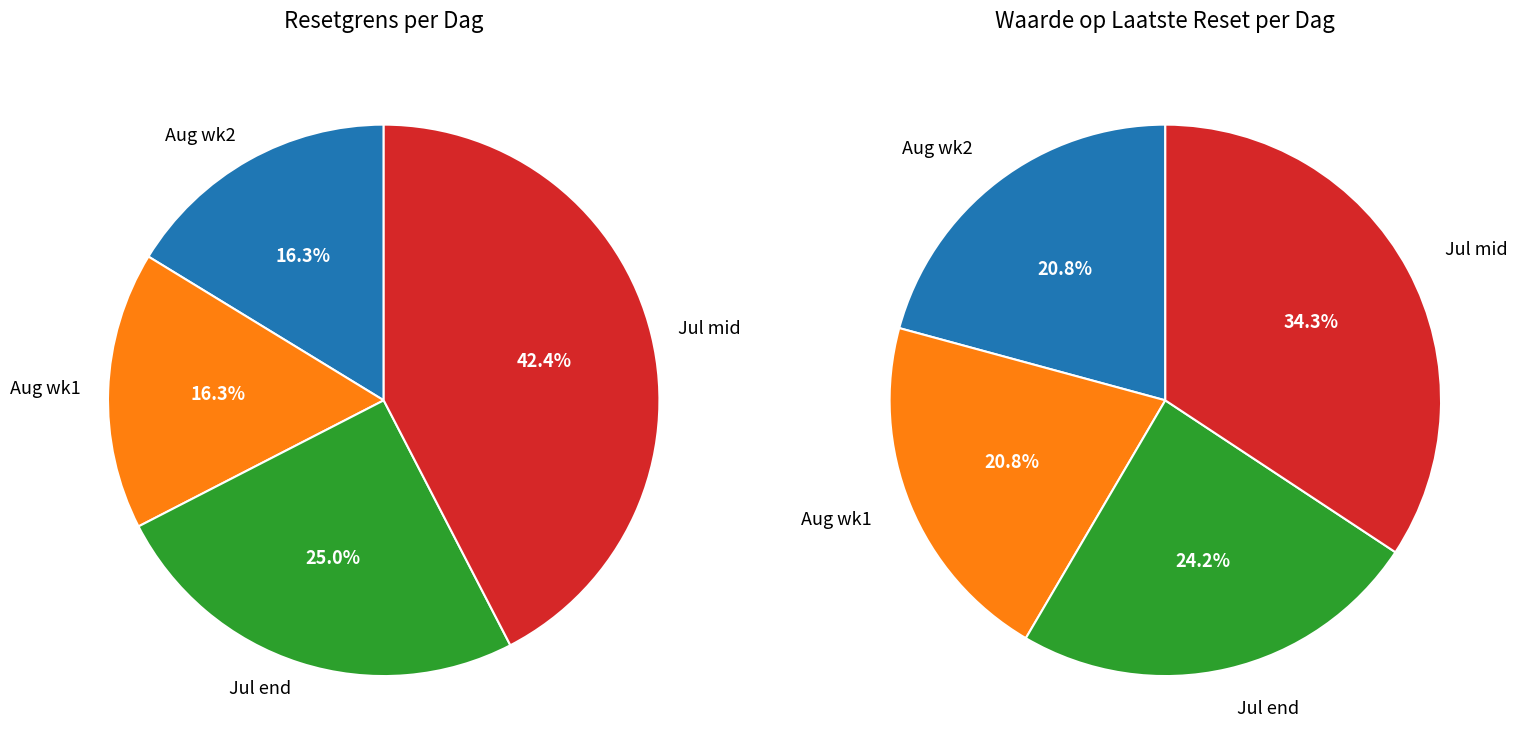

Is there any slice that represents more than half of the pie?

No